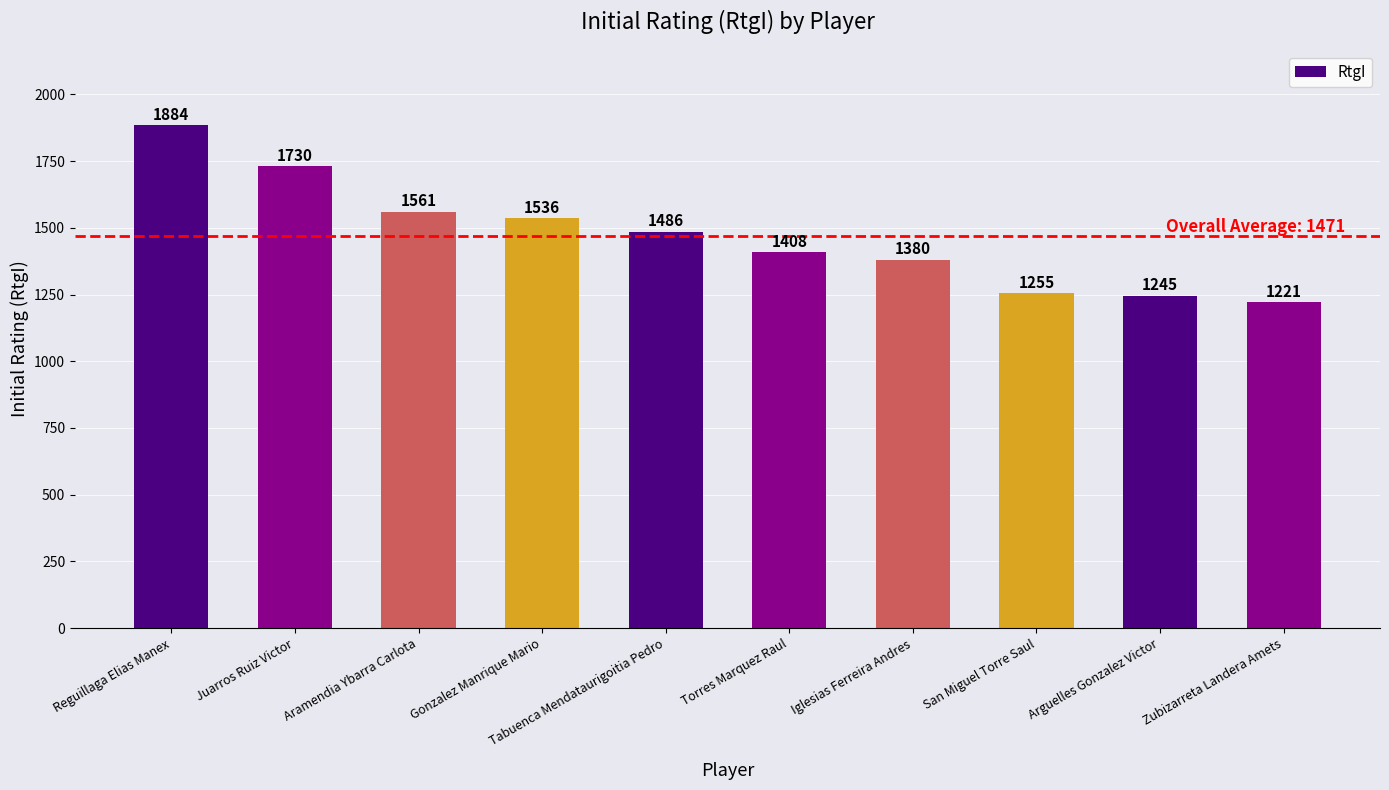

Is it true that the value at Juarros Ruiz Victor is 889?

False